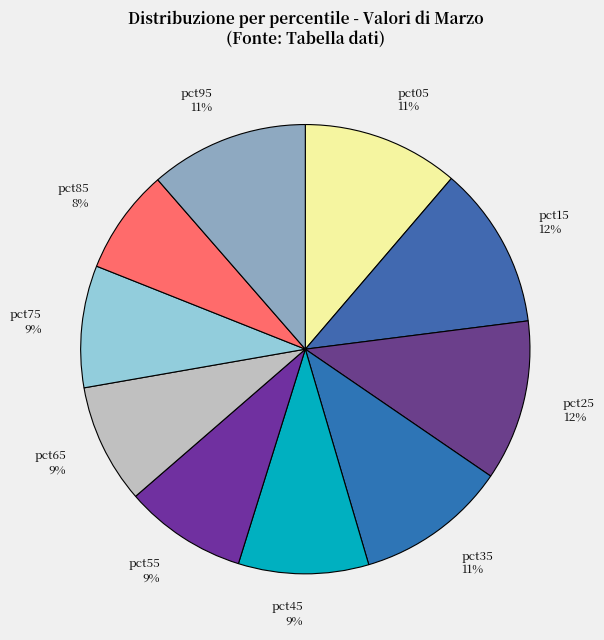

To the nearest percent, what is the average slice percentage?

10%